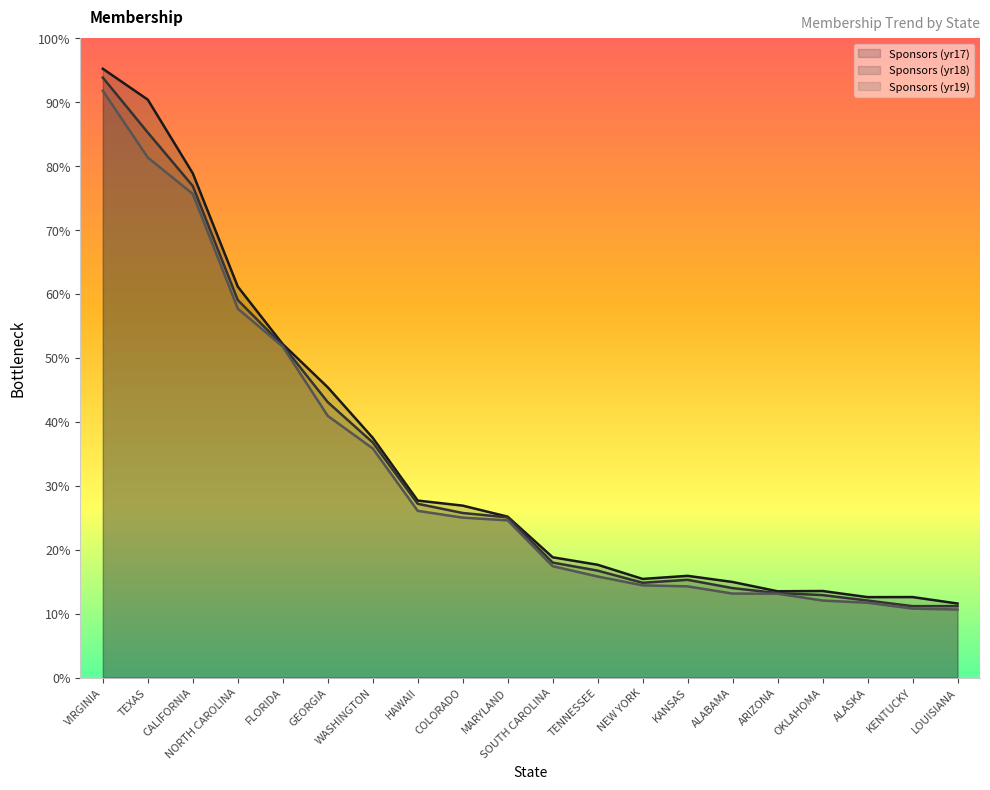

Rank the series by their maximum value, from highest to lowest.

Sponsors (yr17), Sponsors (yr18), Sponsors (yr19)